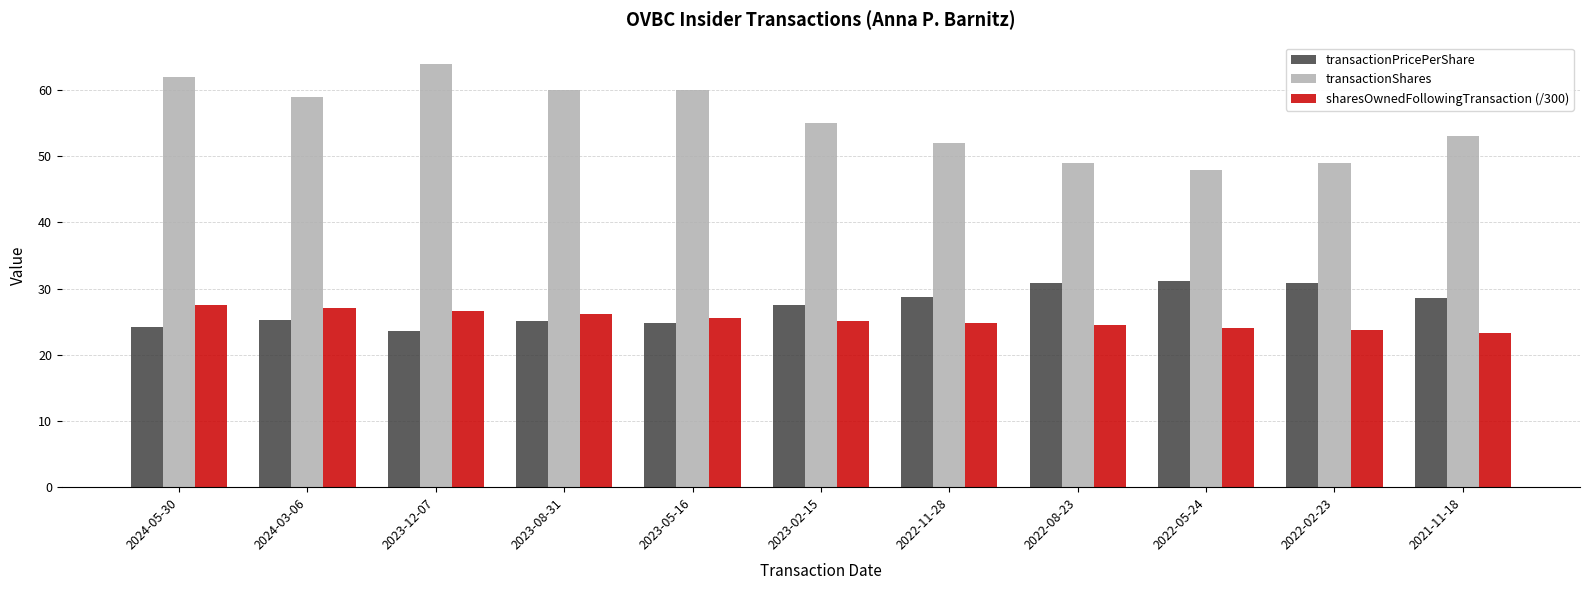

List the series in order of their peak value, highest first.

transactionShares, transactionPricePerShare, sharesOwnedFollowingTransaction (/300)